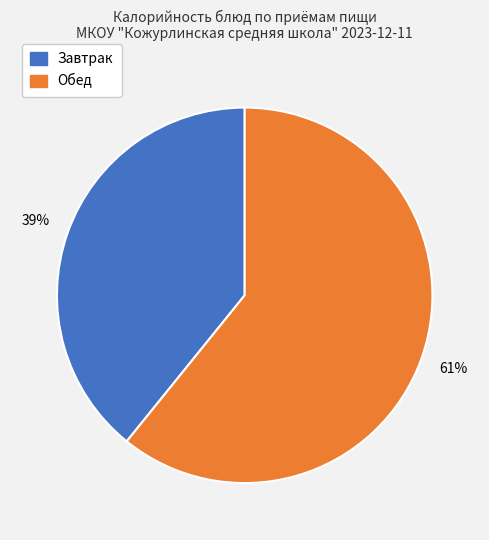

Is there any slice that represents more than half of the pie?

Yes